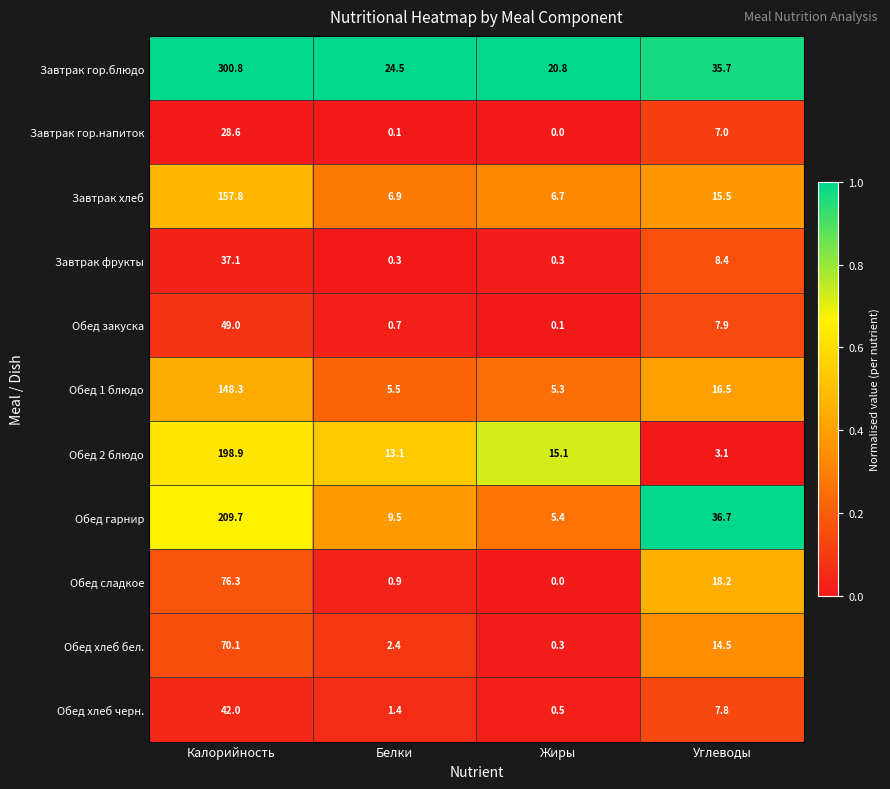

What is the difference between the Завтрак гор.блюдо values at Белки and Калорийность?

276.3